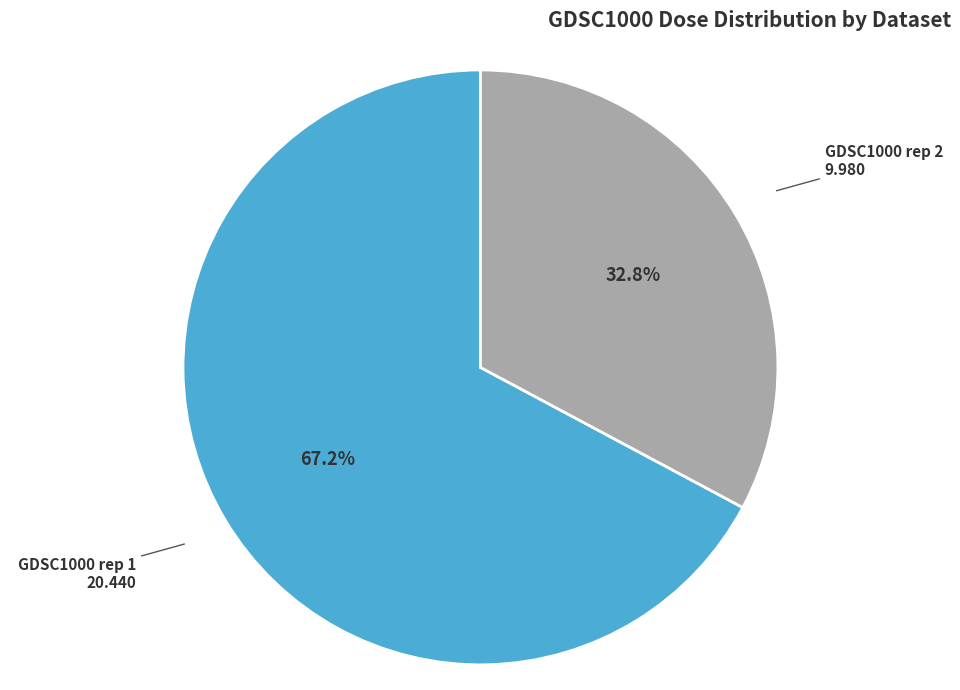

Count the number of slices in the pie.

2